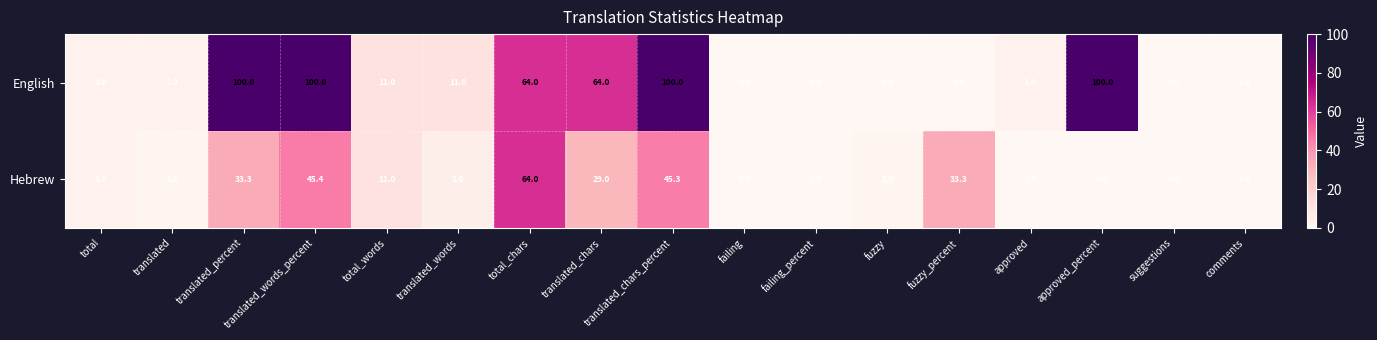

What is the sum of the English values at translated_percent and total?

103.0